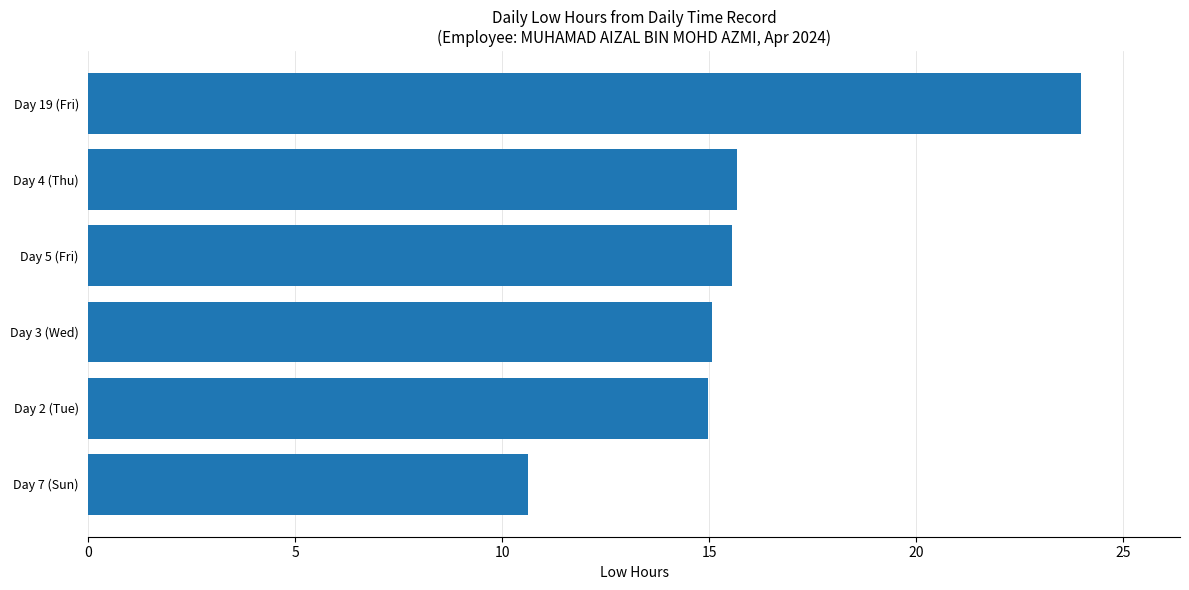

What is the difference between the maximum and second lowest values?

9.0